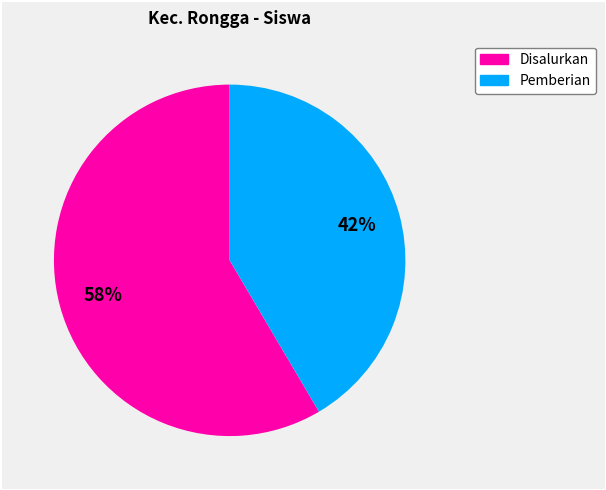

Is there any slice that represents more than half of the pie?

Yes